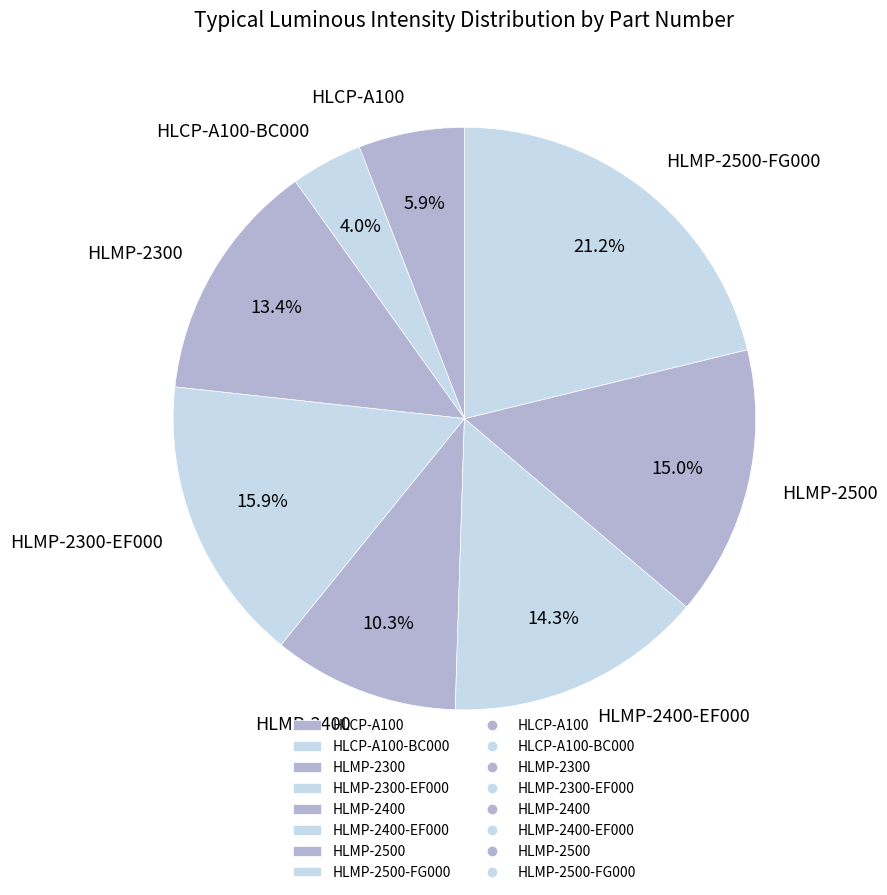

What percentage is the HLMP-2300 slice, to the nearest percent?

13%